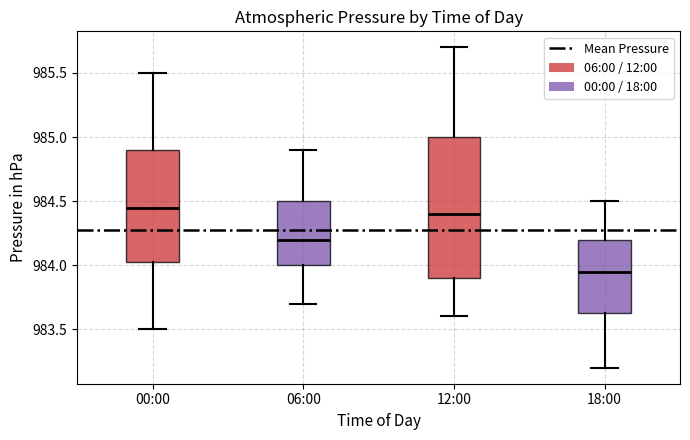

Reading left to right, read every box against the y-axis: the position of its median line, the range the box covers, and the ends of its whiskers. The values are not printed on the chart, so give them approximately, as read against the axis.

00:00: median 984.45, box 984.05 to 984.90, whiskers 983.50 to 985.50
06:00: median 984.20, box 984.00 to 984.50, whiskers 983.70 to 984.90
12:00: median 984.40, box 983.90 to 985.00, whiskers 983.60 to 985.70
18:00: median 983.95, box 983.65 to 984.20, whiskers 983.20 to 984.50